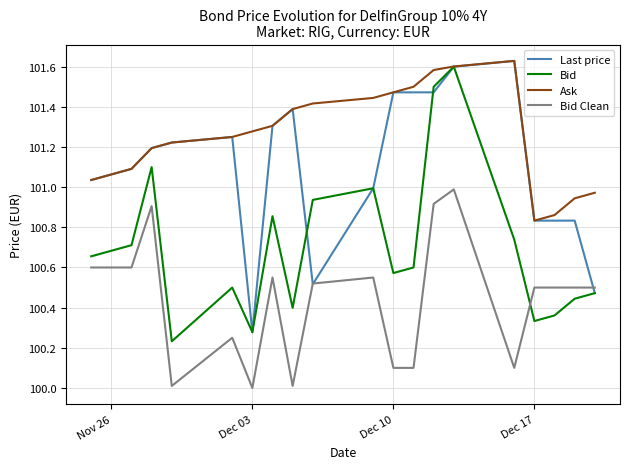

At how many categories does at least one series exceed 100?

20